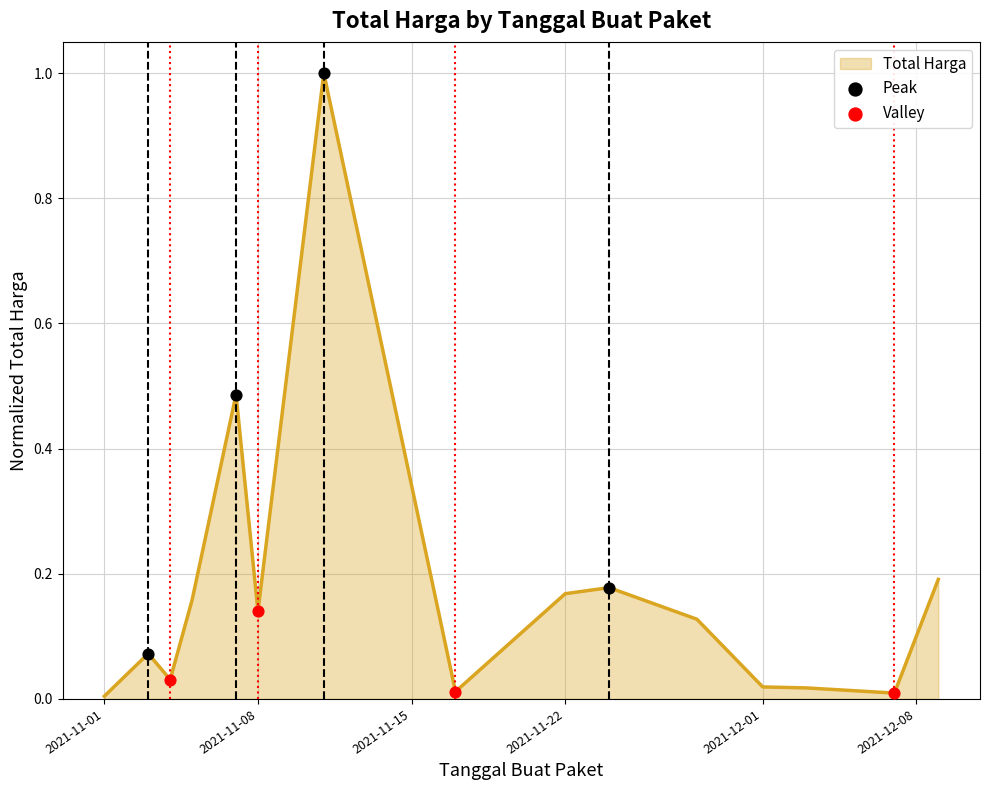

What is the difference between the maximum and minimum values?

1.0